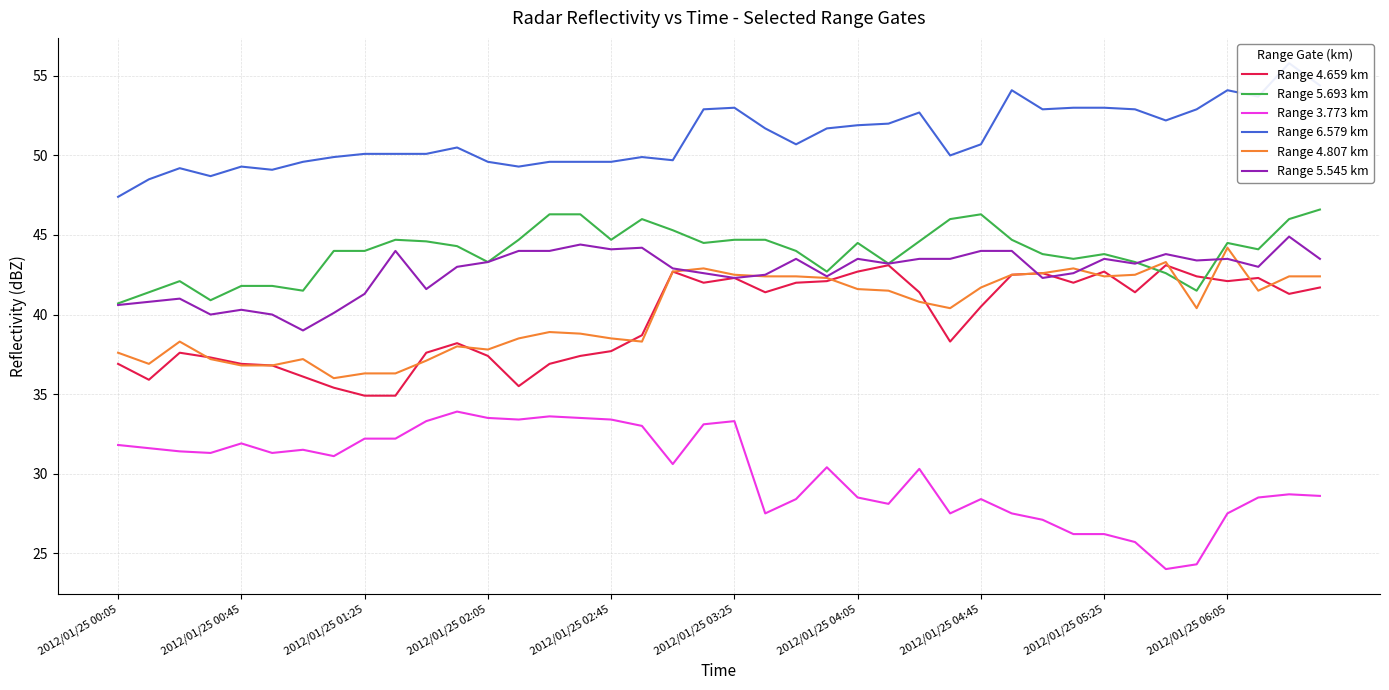

What is the difference between the second highest and minimum values in the Range 4.659 km series?

8.2